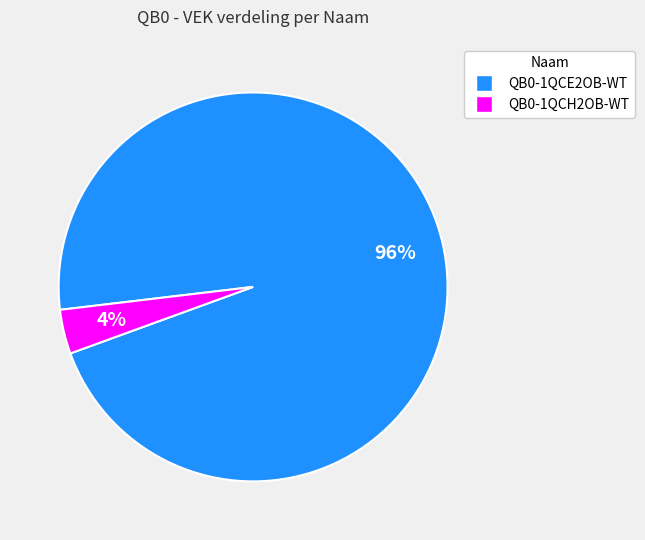

Is there a majority slice in this chart?

Yes